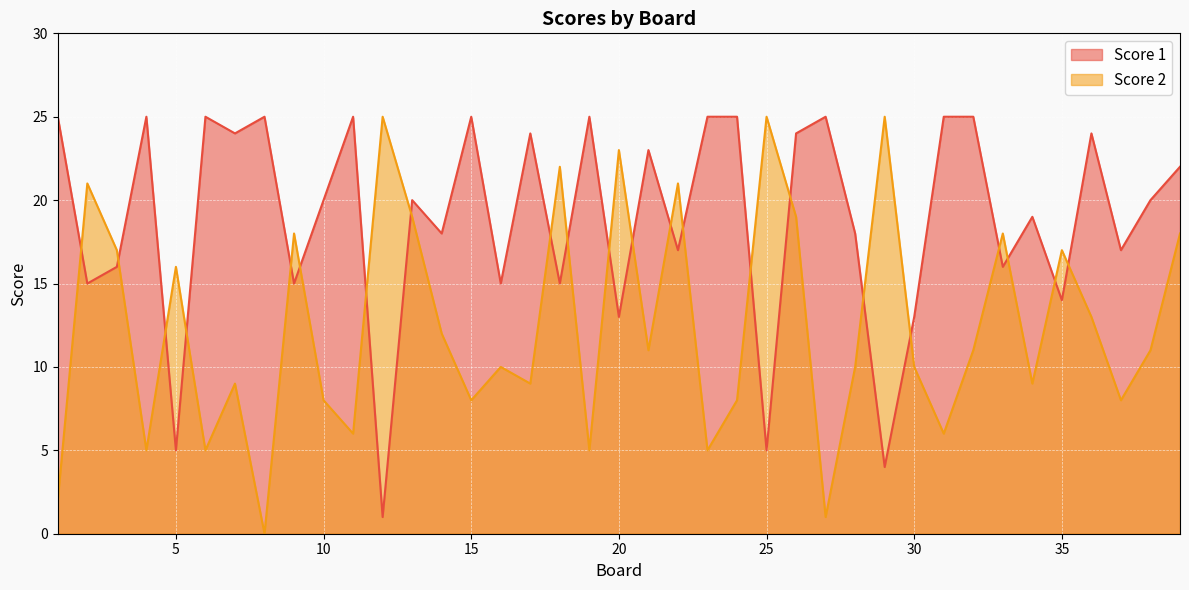

Reading left to right, what are all the values shown in this chart?

Score 1: 1=25	2=15	3=16	4=25	5=5	6=25	7=24	8=25	9=15	10=20	11=25	12=1	13=20	14=18	15=25	16=15	17=24	18=15	19=25	20=13	21=23	22=17	23=25	24=25	25=5	26=24	27=25	28=18	29=4	30=13	31=25	32=25	33=16	34=19	35=14	36=24	37=17	38=20	39=22
Score 2: 1=2	2=21	3=17	4=5	5=16	6=5	7=9	8=0	9=18	10=8	11=6	12=25	13=19	14=12	15=8	16=10	17=9	18=22	19=5	20=23	21=11	22=21	23=5	24=8	25=25	26=19	27=1	28=10	29=25	30=10	31=6	32=11	33=18	34=9	35=17	36=13	37=8	38=11	39=18